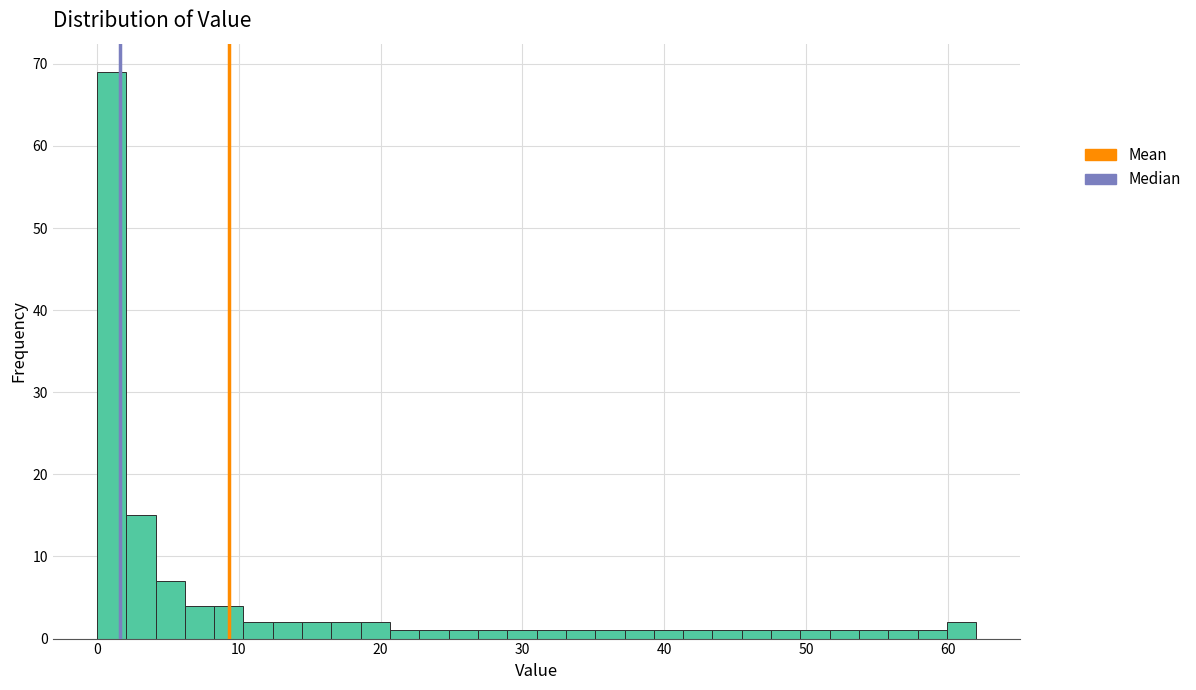

Around what value on the x-axis is the tallest bar? Give the approximate position of its centre, as read against the axis.

1